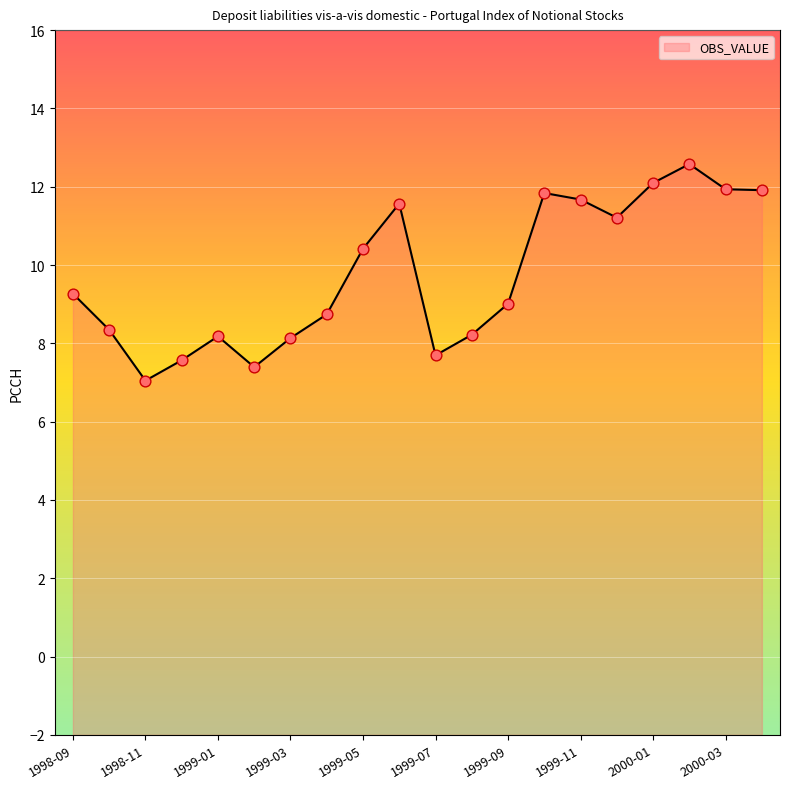

Approximately how many times larger is the value at 1999-11 compared to 1999-06?

1.0